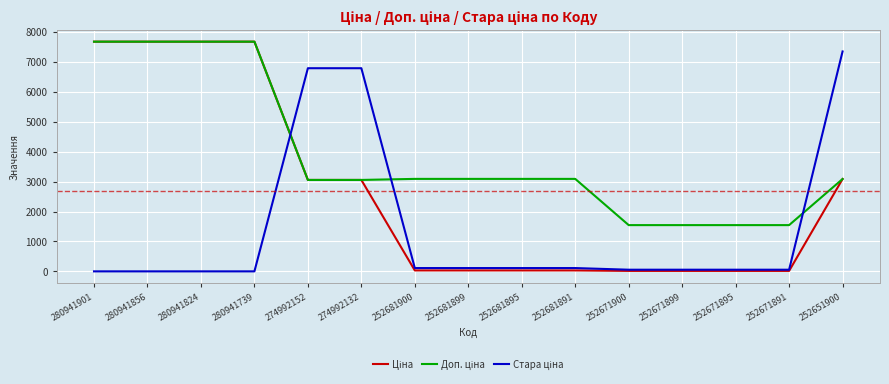

What is the total value across all series at 280941856?

15376.0